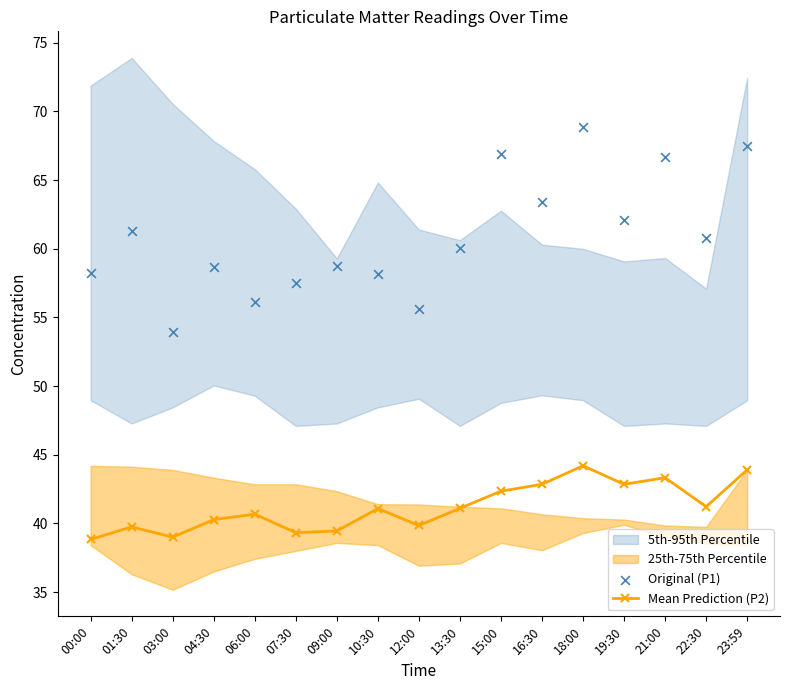

Is the value of Original (P1) at 00:00 greater than the value of Mean Prediction (P2) at 18:00?

Yes